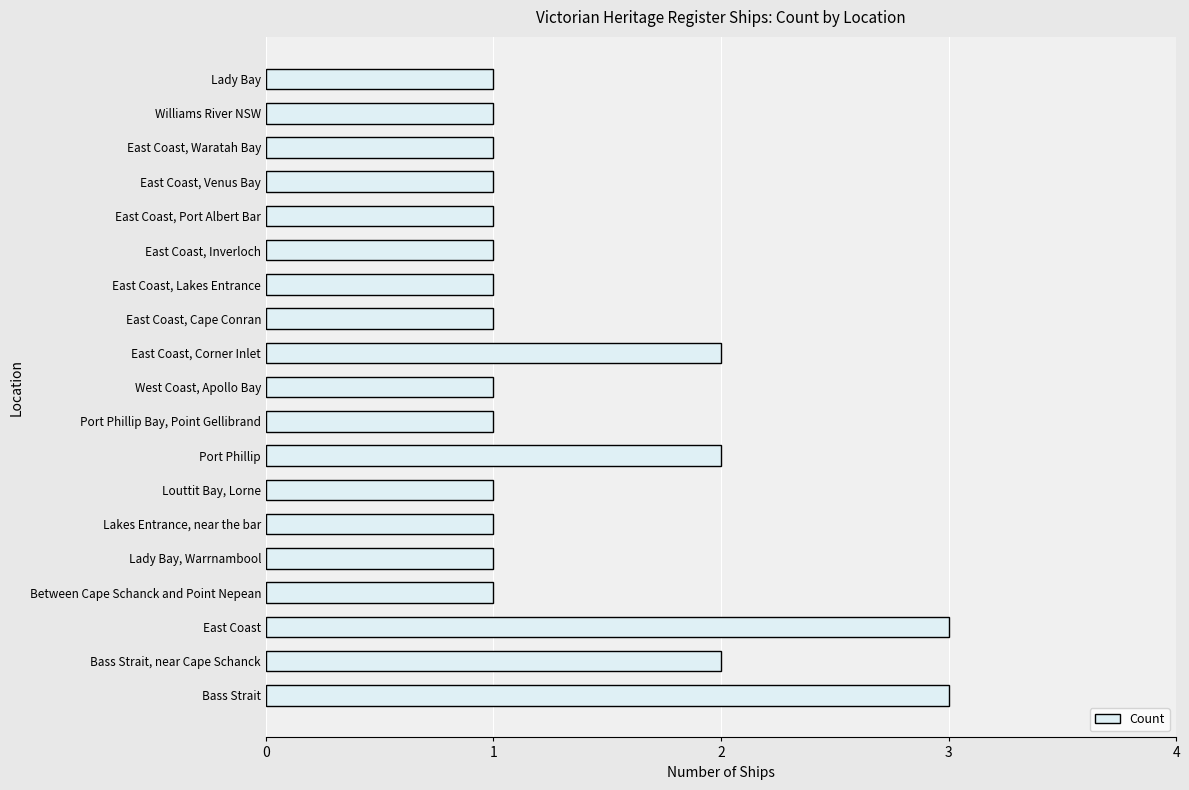

The chart shows a value of 2 at West Coast, Apollo Bay. True or false?

False